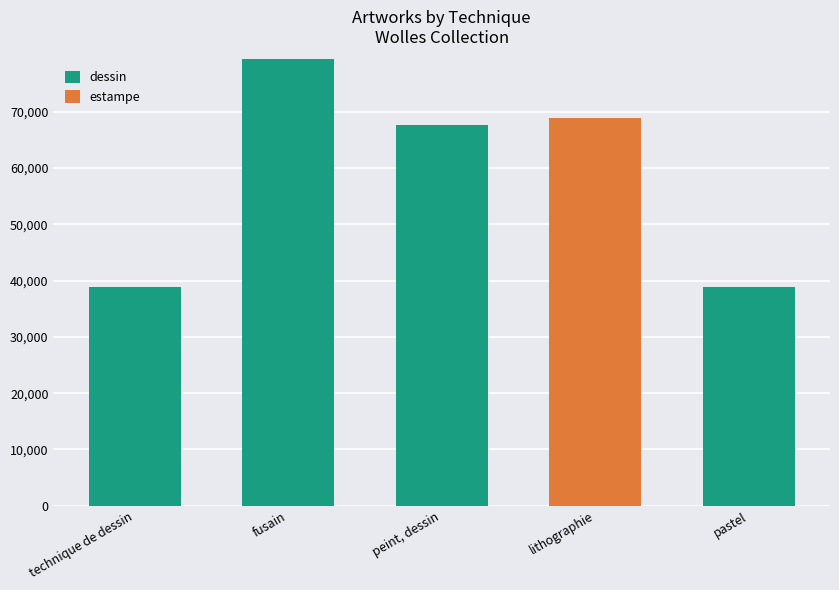

At which category is the sum across all series the highest?

fusain